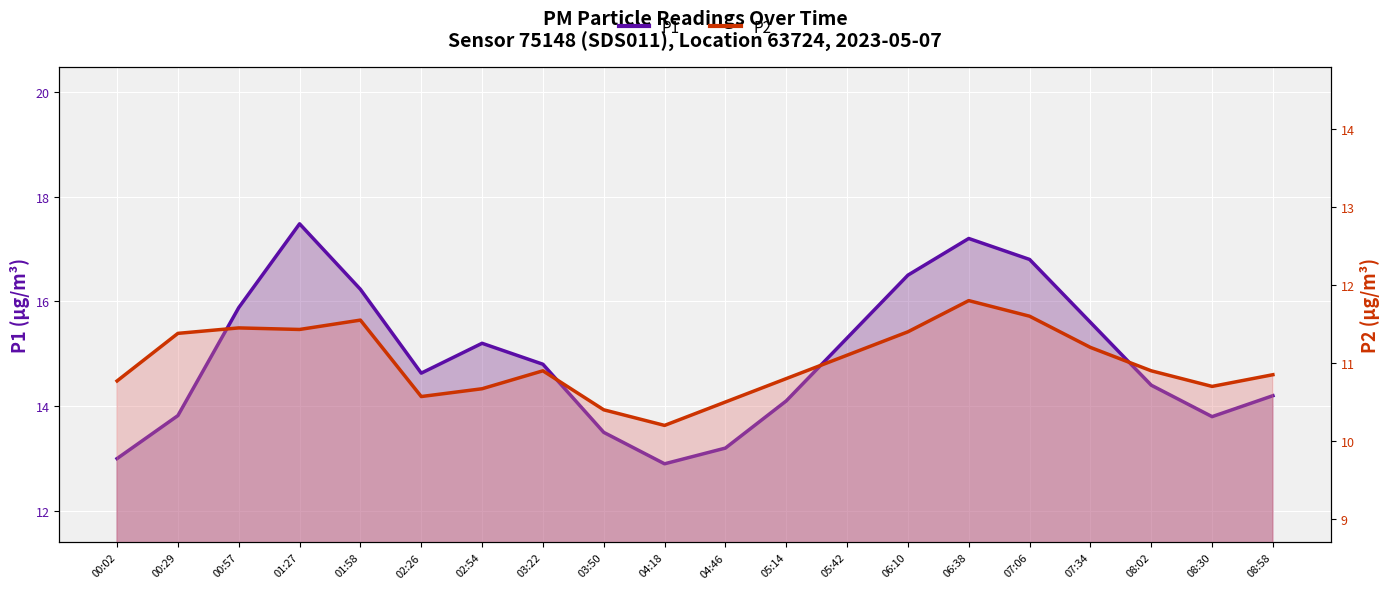

What is the difference between the P1 values at 00:57 and 08:30?

2.1